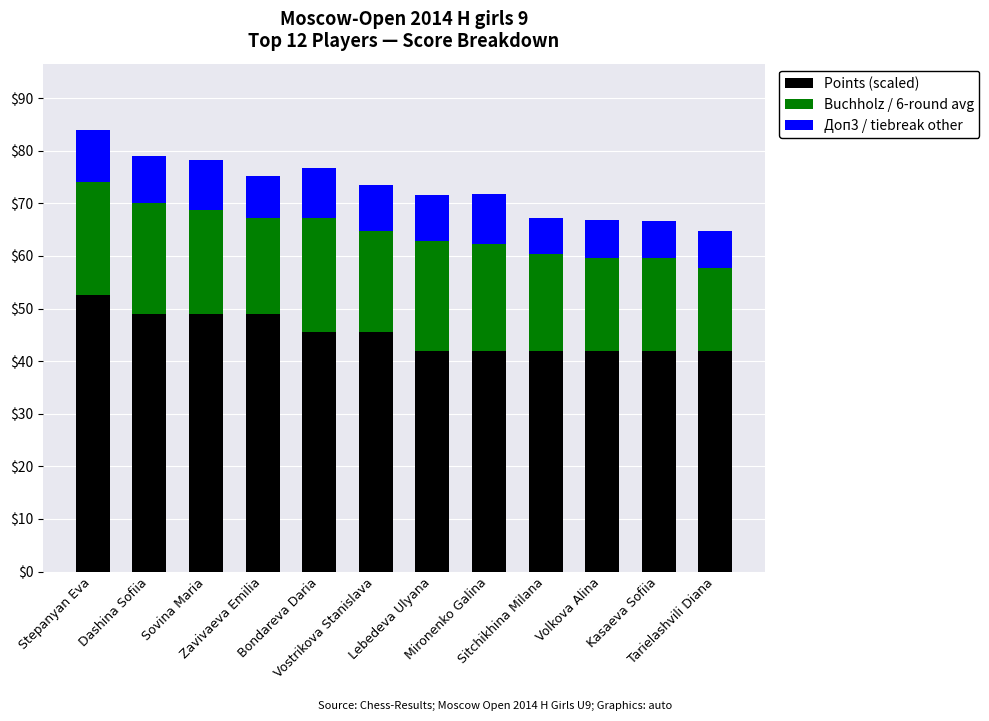

The Points (scaled) series shows 68.6 at Lebedeva Ulyana. True or false?

False